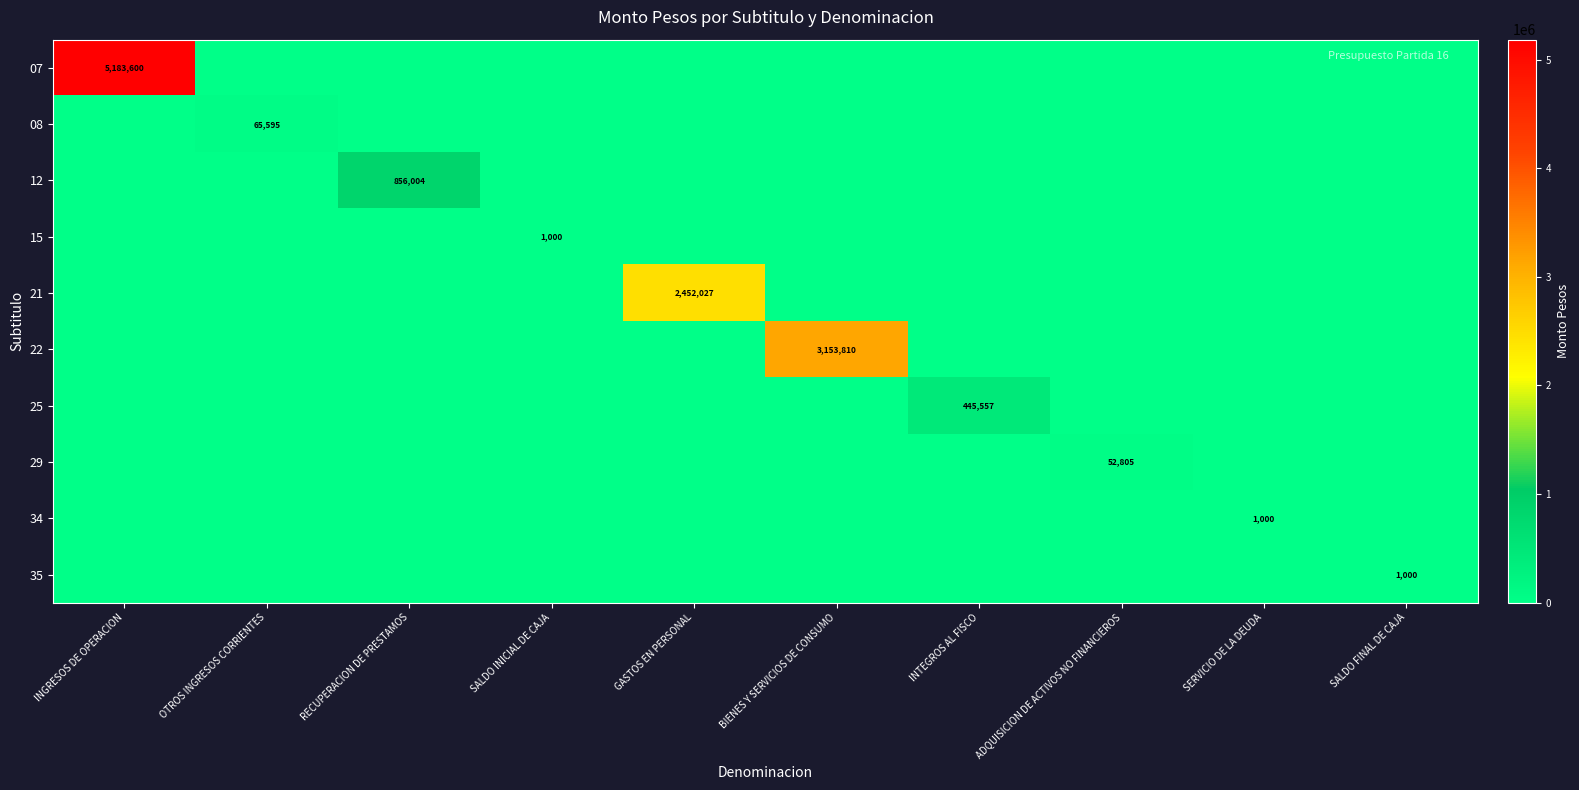

The value of 22 at BIENES Y SERVICIOS DE CONSUMO is 1548344. True or false?

False